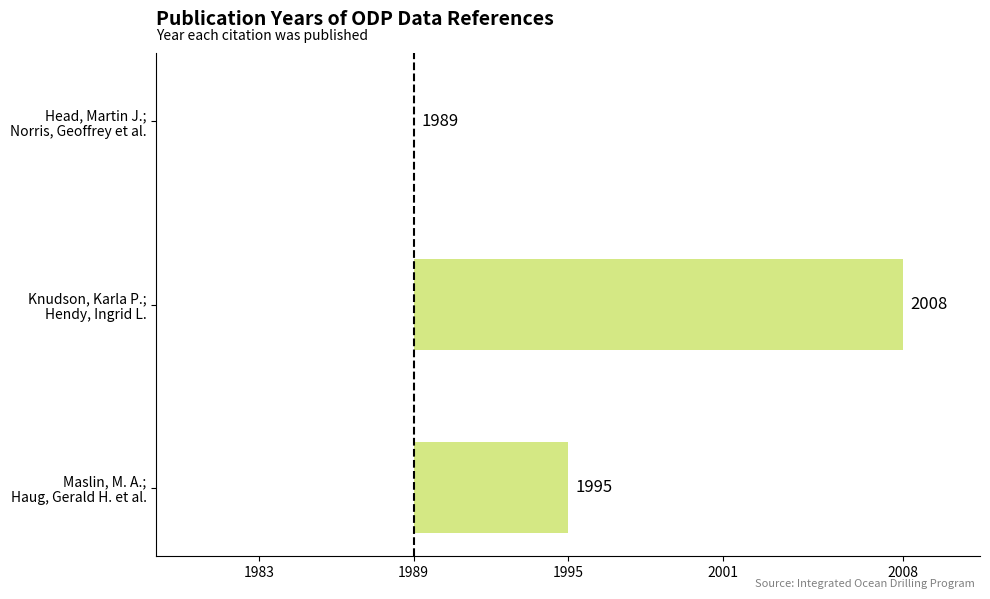

What is the difference between the maximum and minimum values?

19